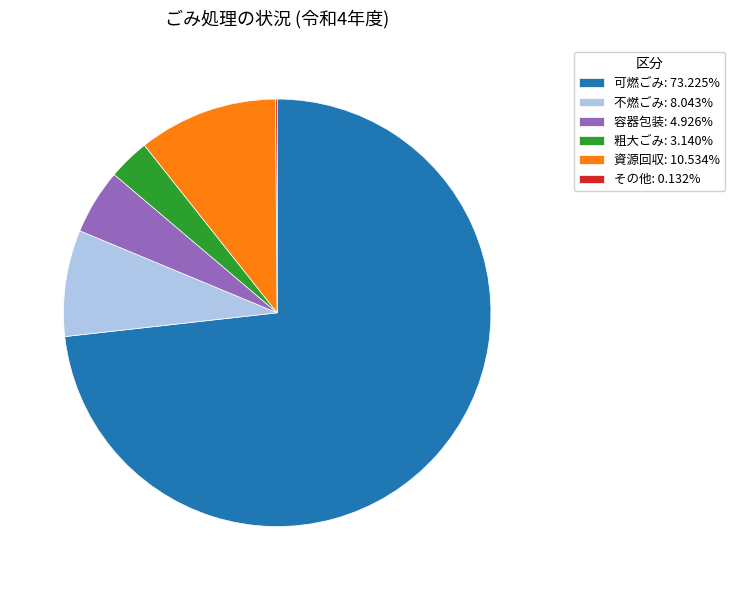

Combined, do 容器包装 and 資源回収 account for over 50%?

No